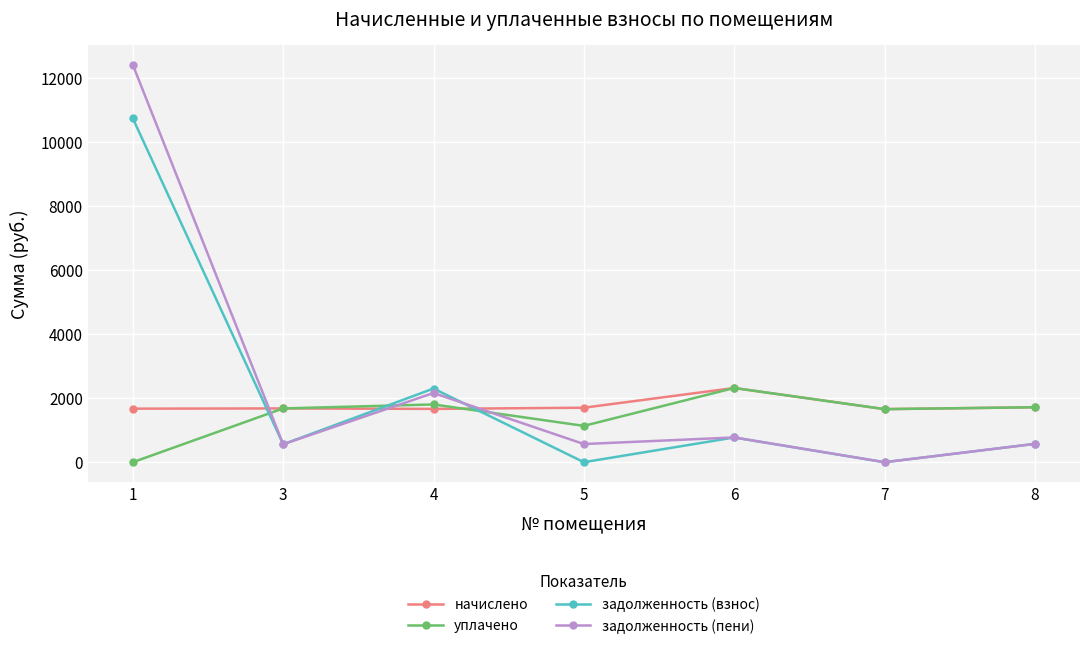

At how many categories does at least one series exceed 7356?

1